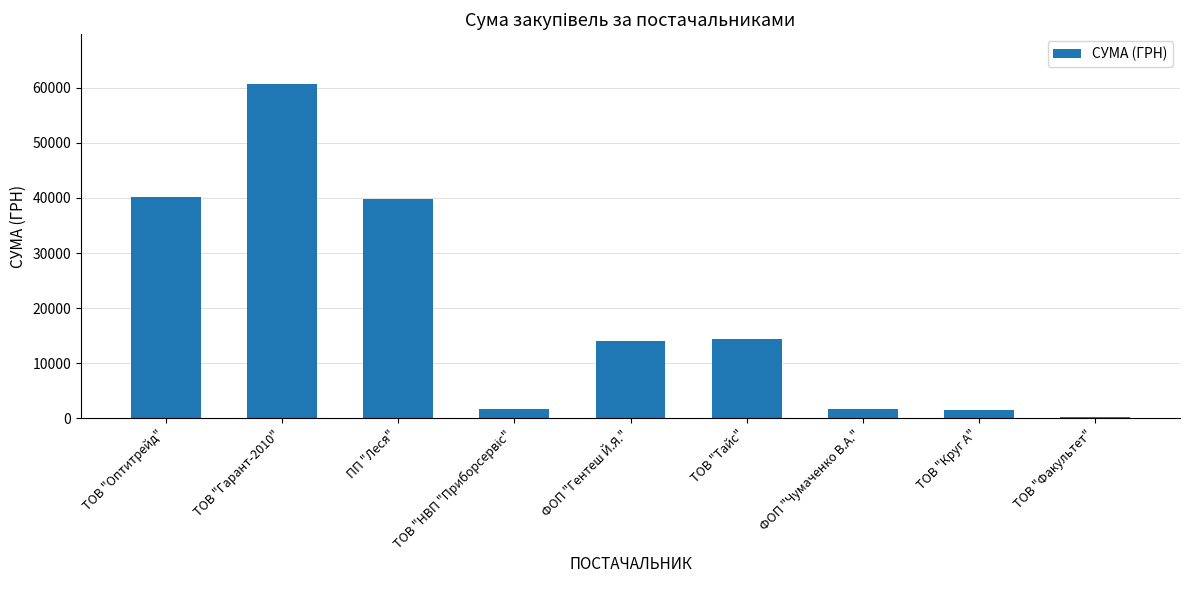

Where is the data nearest to the value 30395?

ПП "Леся"